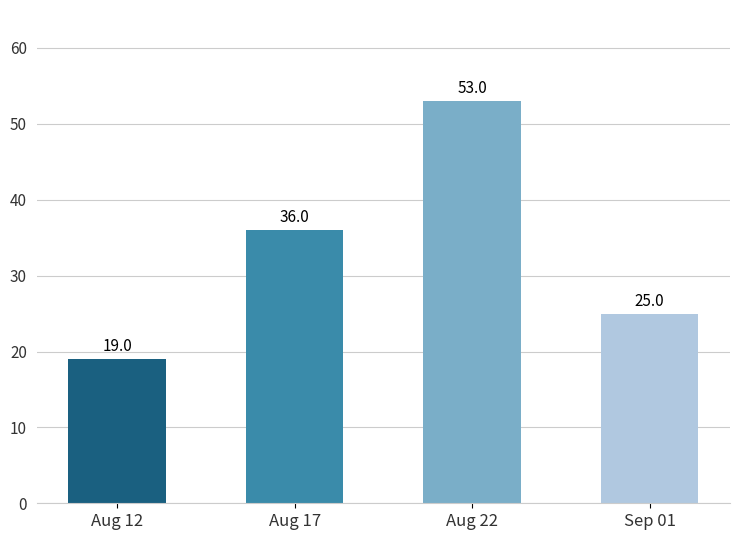

Count the values in the range 25 to 53.

3